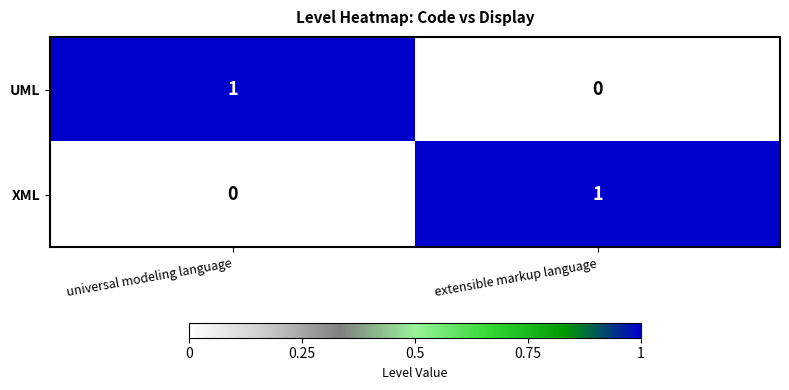

Reading right to left, extract all data points from this chart.

UML: 0	1
XML: 1	0